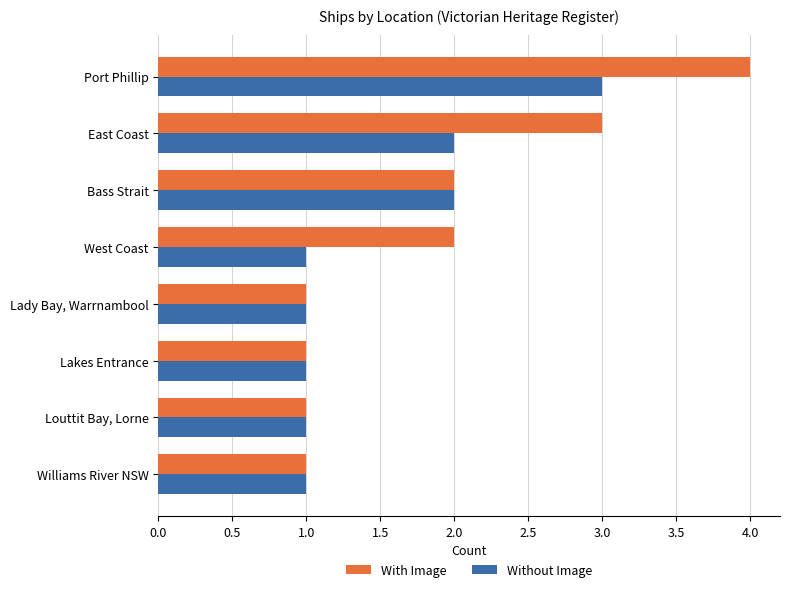

At which category is the sum across all series the highest?

Port Phillip